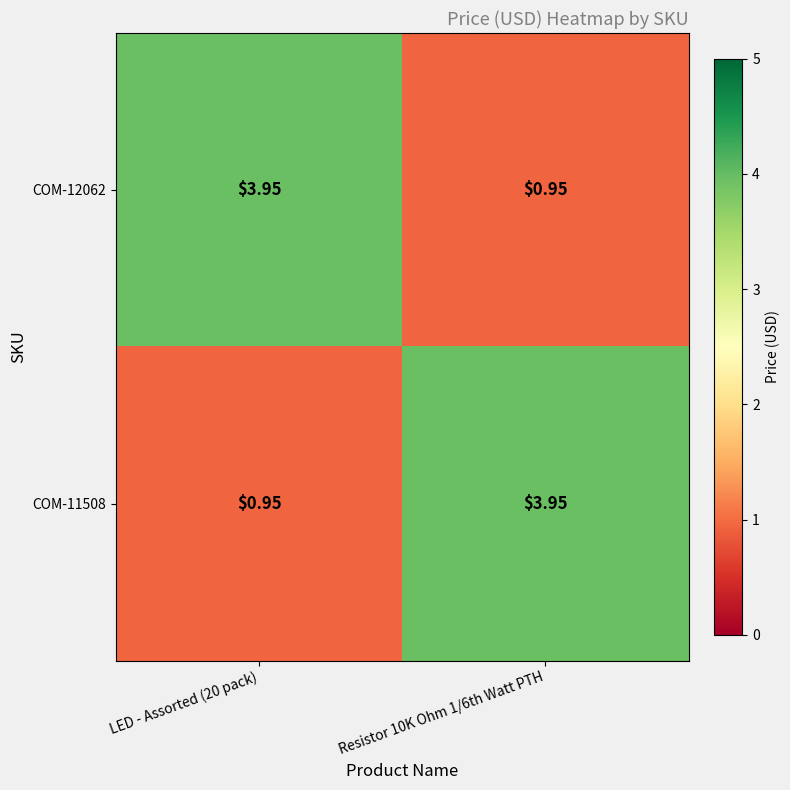

Is the value of COM-11508 at Resistor 10K Ohm 1/6th Watt PTH greater than the value of COM-12062 at Resistor 10K Ohm 1/6th Watt PTH?

Yes